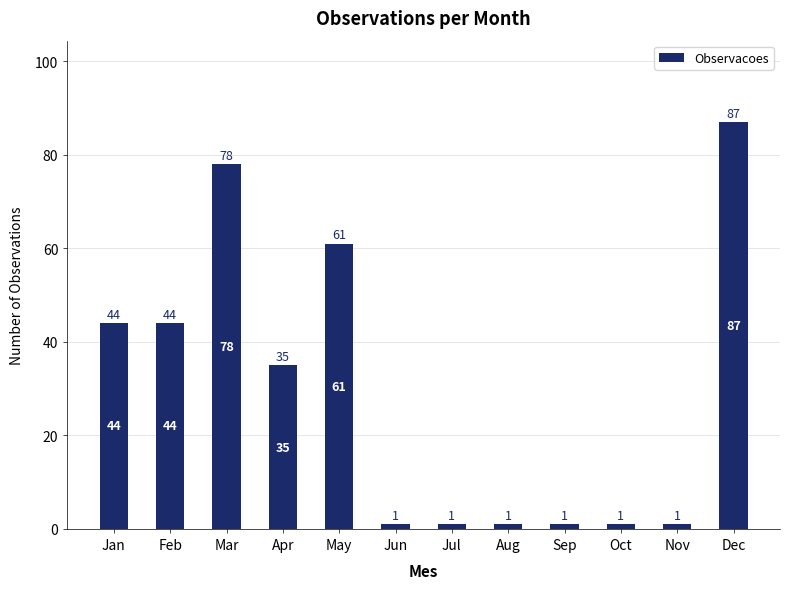

What is the value of the 9th bar from the left?

1